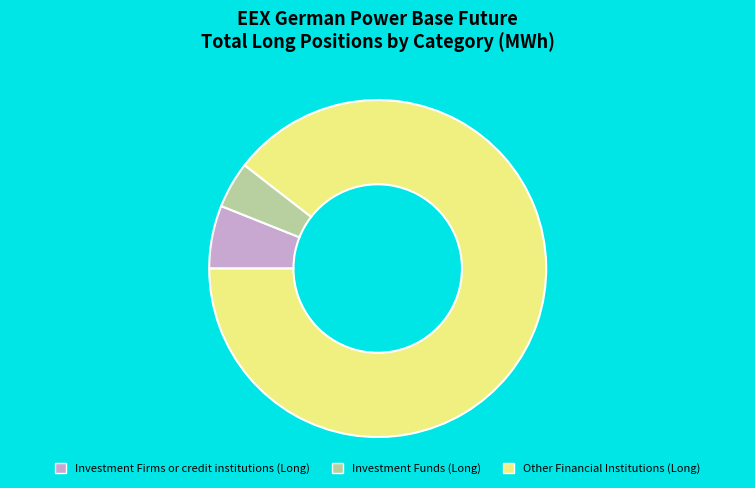

True or false: Other Financial Institutions (Long) accounts for 97% of the total.

False